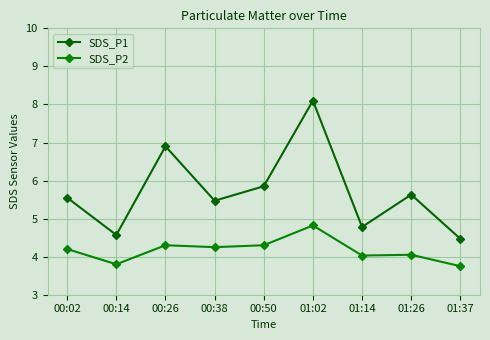

What is the label of the 8th point from the left?

01:26